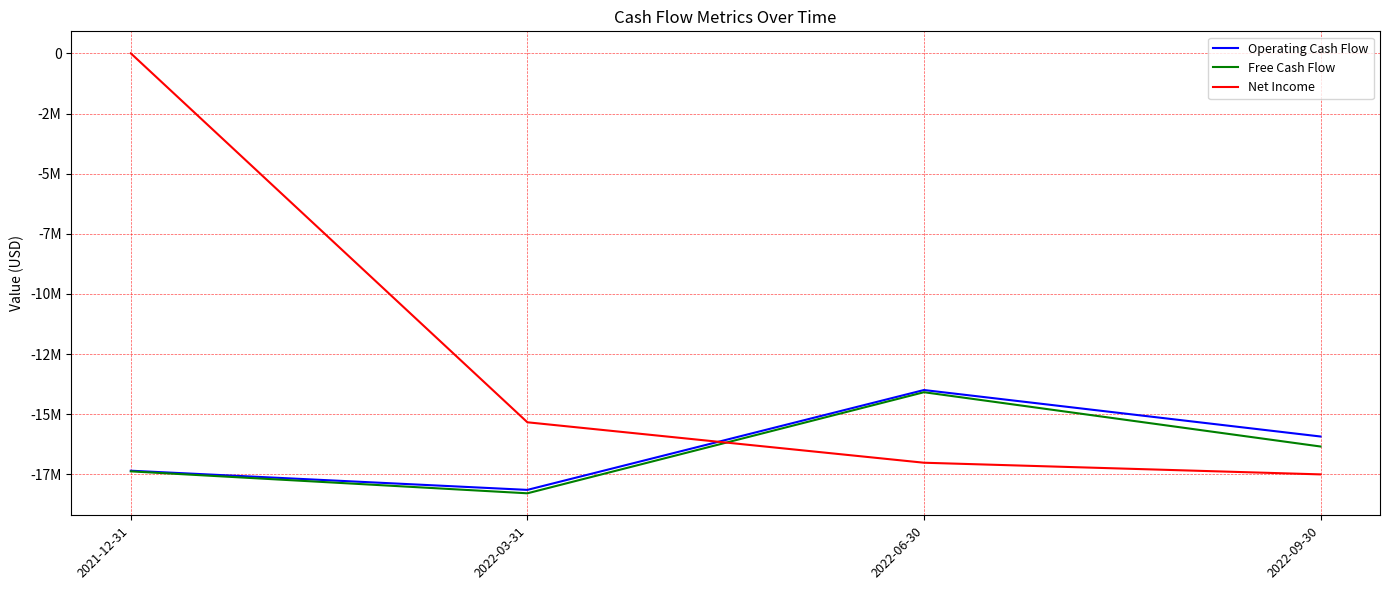

True or false: Operating Cash Flow has more than 1 interior local peaks.

False